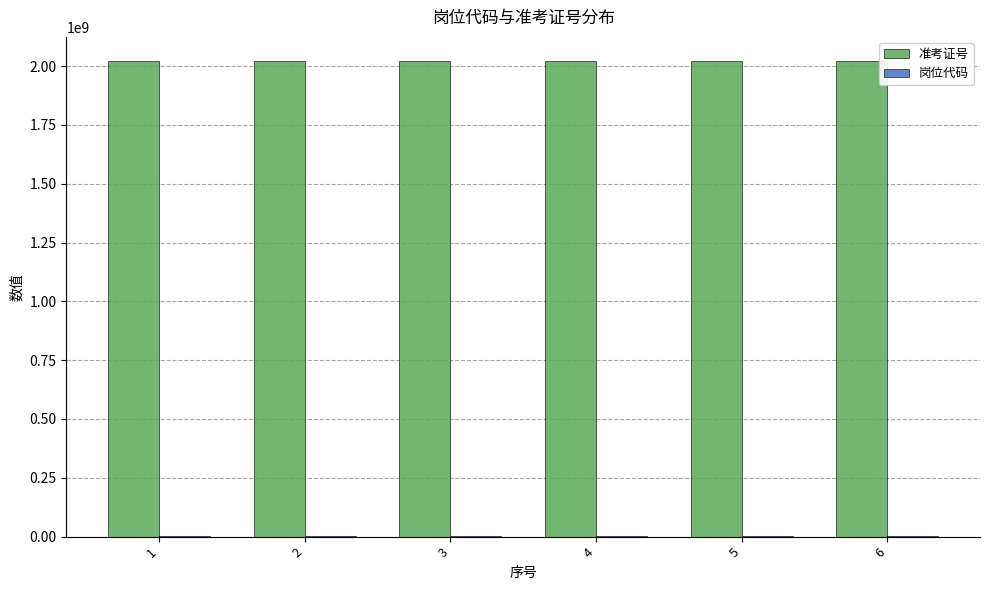

The value of 准考证号 at 1 is 654858021. True or false?

False